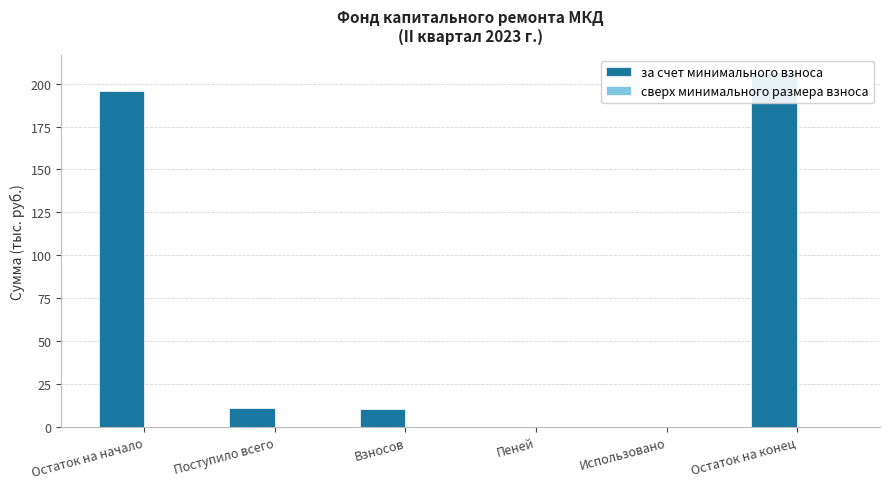

The за счет минимального взноса series shows 0.0 at Использовано. True or false?

True